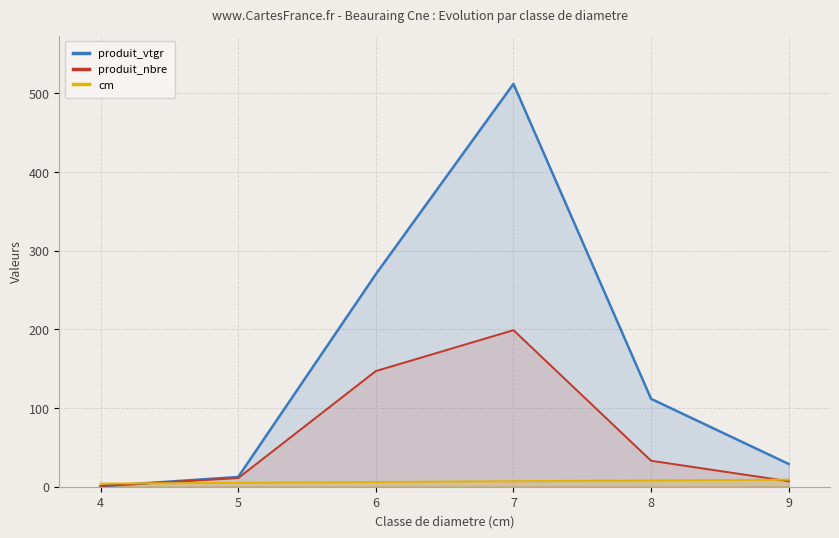

How many data points in produit_nbre are less than 33?

3